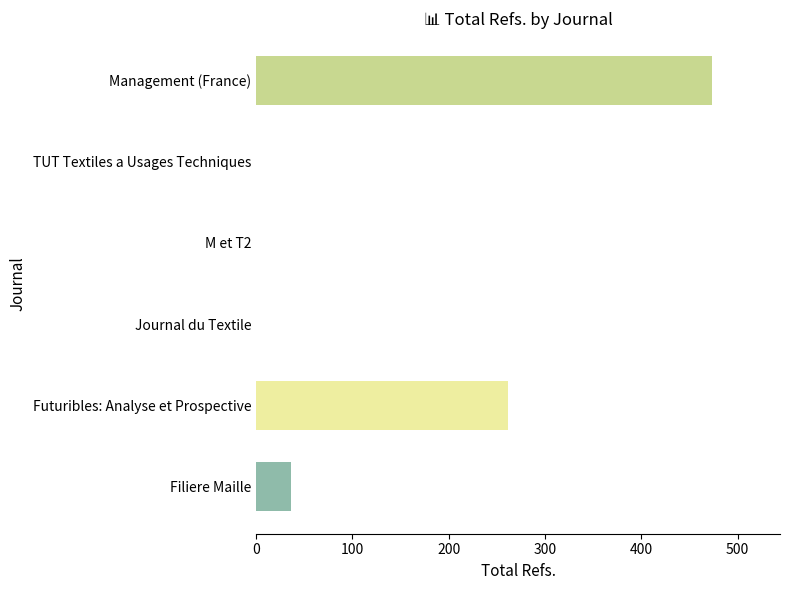

Where is the data nearest to the value 236?

Futuribles: Analyse et Prospective